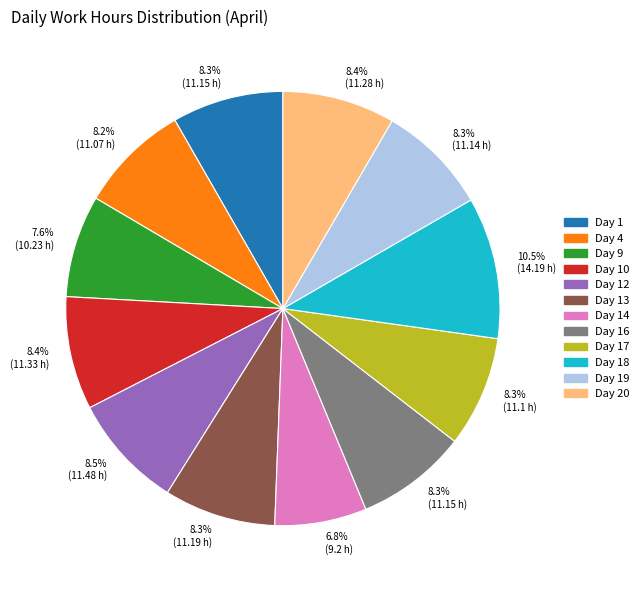

To the nearest percent, what is the average slice percentage?

8%